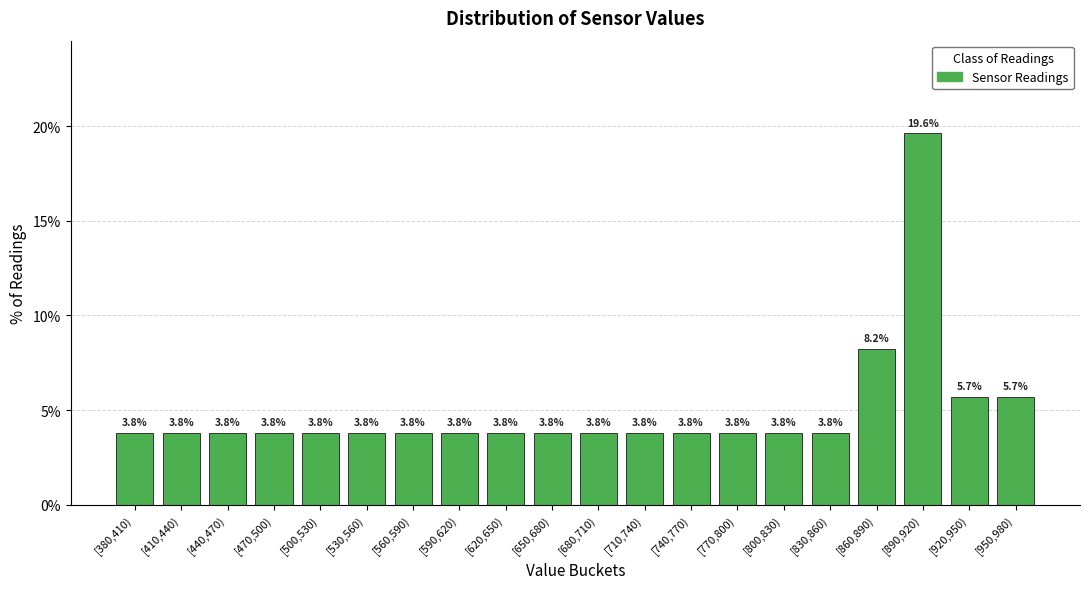

Reading left to right, extract all data points from this chart.

3.8	3.8	3.8	3.8	3.8	3.8	3.8	3.8	3.8	3.8	3.8	3.8	3.8	3.8	3.8	3.8	8.2	19.6	5.7	5.7